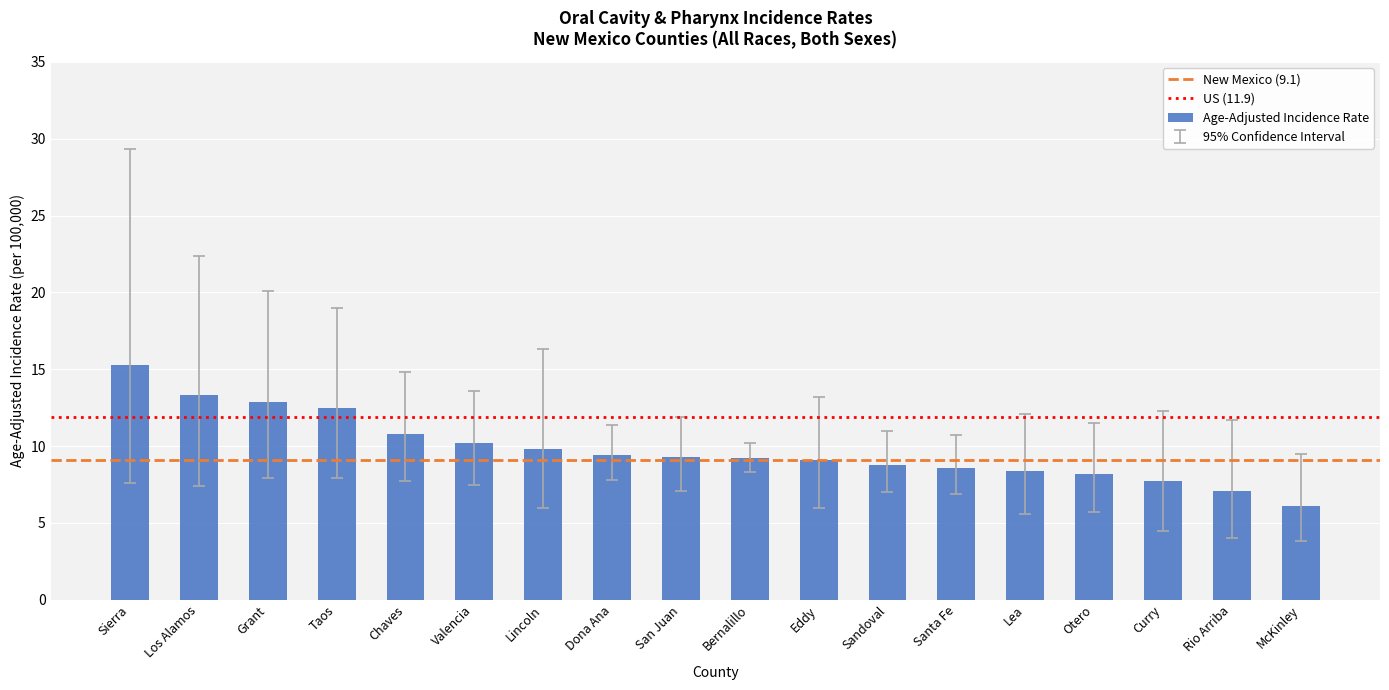

The value at San Juan is 14.8. True or false?

False